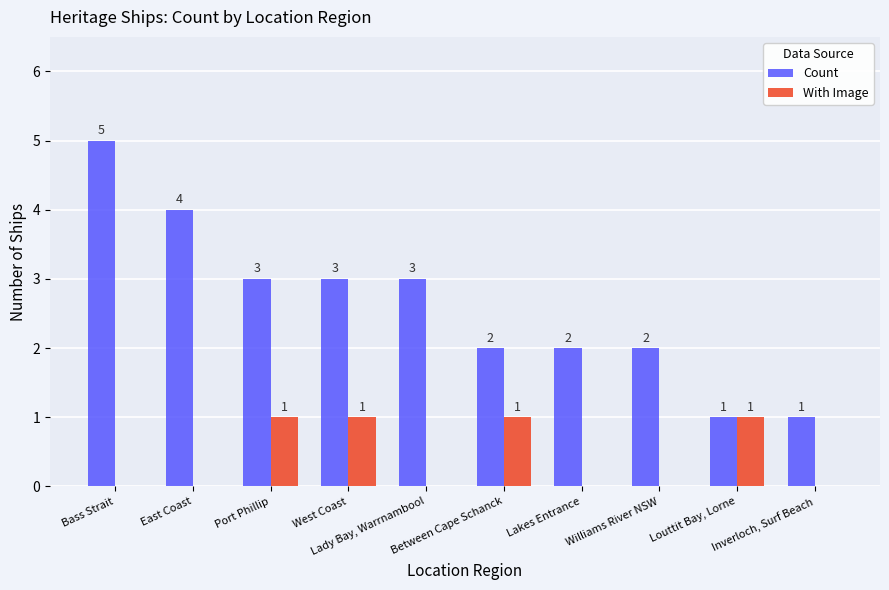

At which category is the sum across all series the highest?

Bass Strait